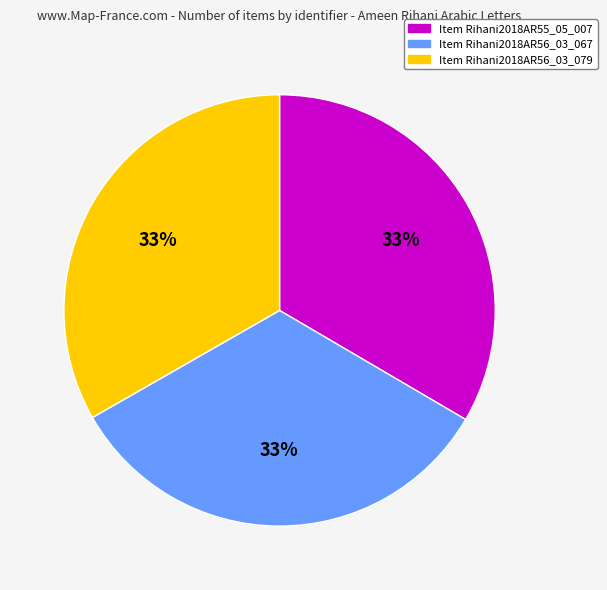

Does any single category account for the majority?

No